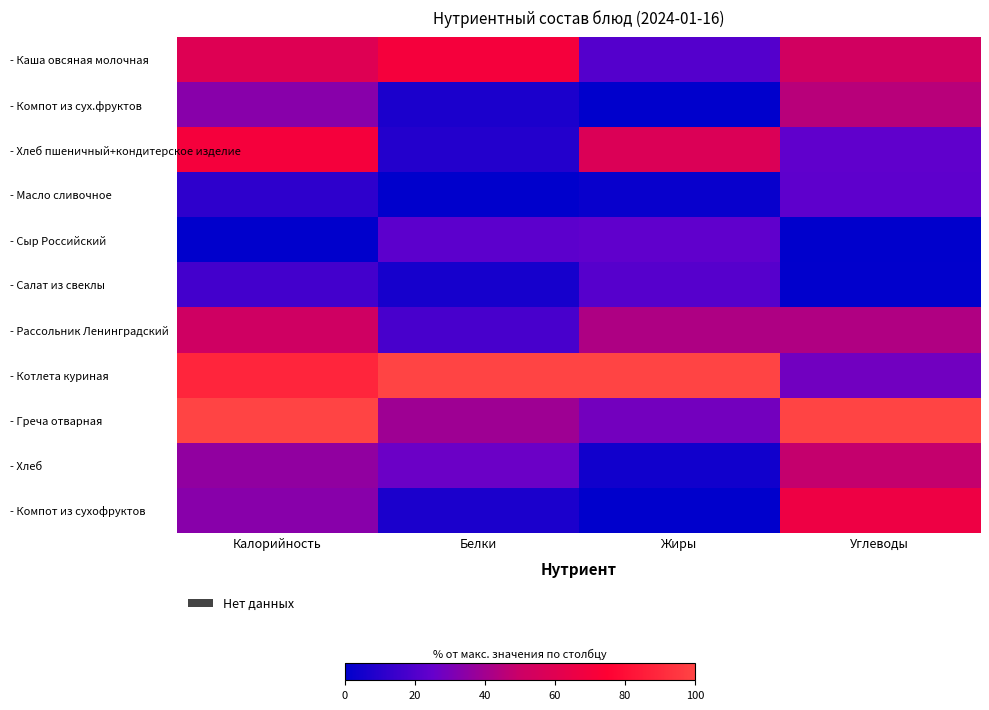

Reading left to right, what are all the values shown in this chart?

- Каша овсяная молочная: Калорийность=0.6	Белки=0.7	Жиры=0.2	Углеводы=0.5
- Компот из сух.фруктов: Калорийность=0.3	Белки=0.1	Жиры=0.0	Углеводы=0.5
- Хлеб пшеничный+кондитерское изделие: Калорийность=0.7	Белки=0.1	Жиры=0.6	Углеводы=0.2
- Масло сливочное: Калорийность=0.1	Белки=0.0	Жиры=0.0	Углеводы=0.2
- Сыр Российский: Калорийность=0.0	Белки=0.2	Жиры=0.2	Углеводы=0.0
- Салат из свеклы: Калорийность=0.2	Белки=0.1	Жиры=0.2	Углеводы=0.0
- Рассольник Ленинградский: Калорийность=0.5	Белки=0.2	Жиры=0.4	Углеводы=0.4
- Котлета куриная: Калорийность=0.9	Белки=1.0	Жиры=1.0	Углеводы=0.3
- Греча отварная: Калорийность=1.0	Белки=0.4	Жиры=0.3	Углеводы=1.0
- Хлеб: Калорийность=0.4	Белки=0.3	Жиры=0.0	Углеводы=0.5
- Компот из сухофруктов: Калорийность=0.3	Белки=0.1	Жиры=0.0	Углеводы=0.7